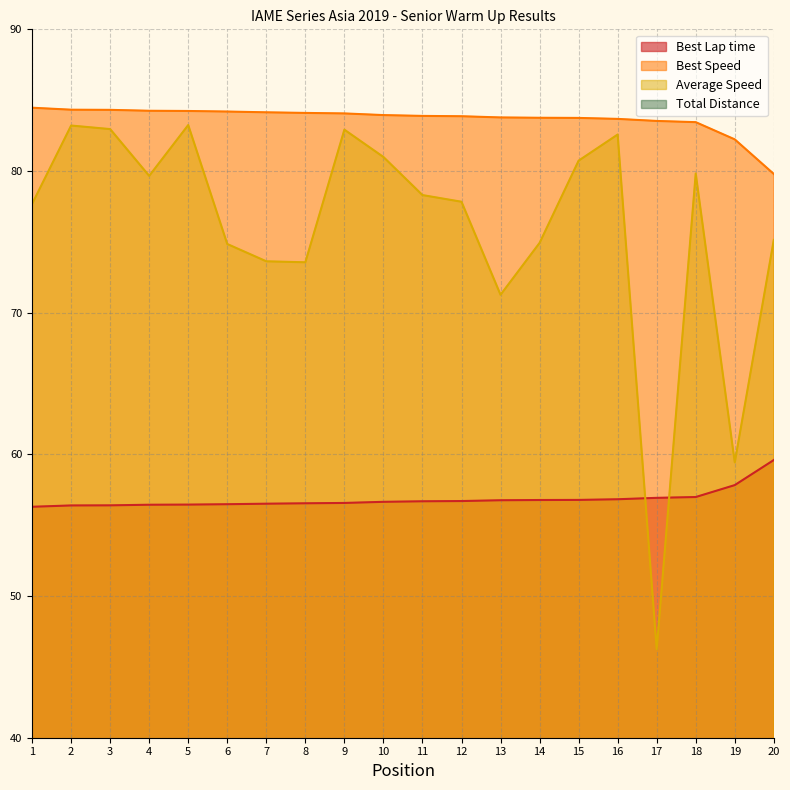

Rank the series by their maximum value, from lowest to highest.

Total Distance, Best Lap time, Average Speed, Best Speed